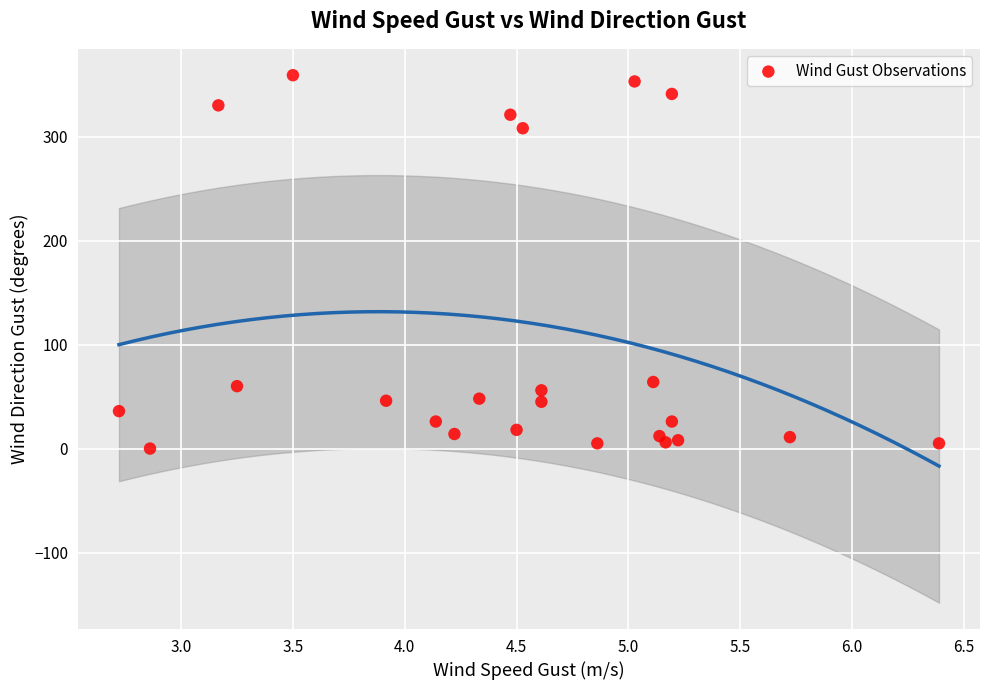

What is the range of Y values (max minus min)?

359